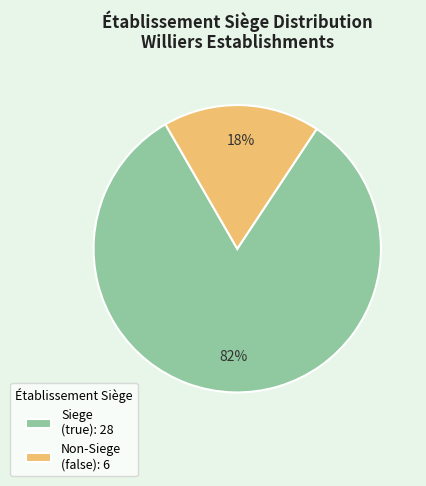

Combined, do Siege (true): 28 and Non-Siege (false): 6 account for over 50%?

Yes